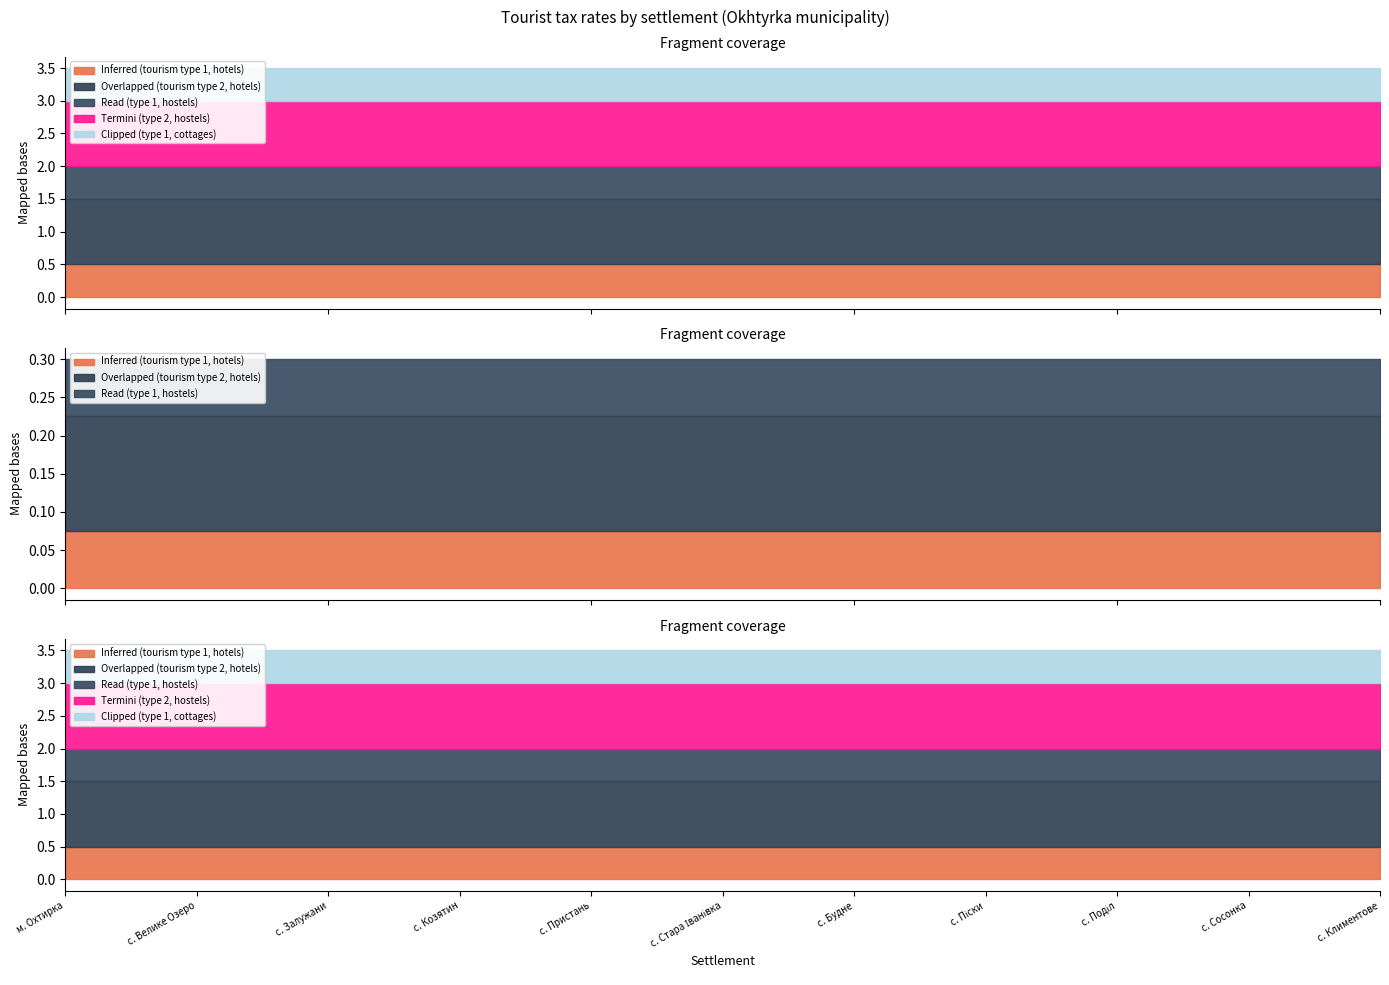

Rank the categories by Termini (type 2, hostels) value from lowest to highest.

м. Охтирка, с. Велике Озеро, с. Залужани, с. Козятин, с. Пристань, с. Стара Іванівка, с. Будне, с. Піски, с. Поділ, с. Сосонка, с. Климентове